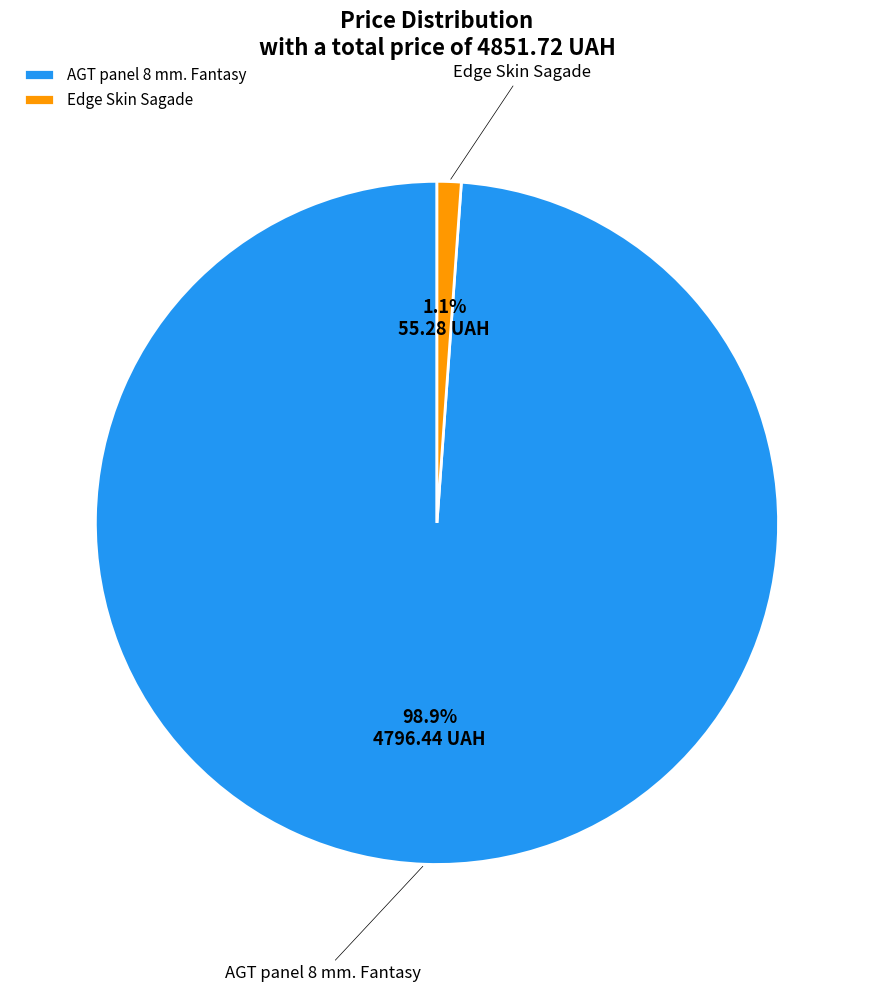

How many segments does this pie chart have?

2